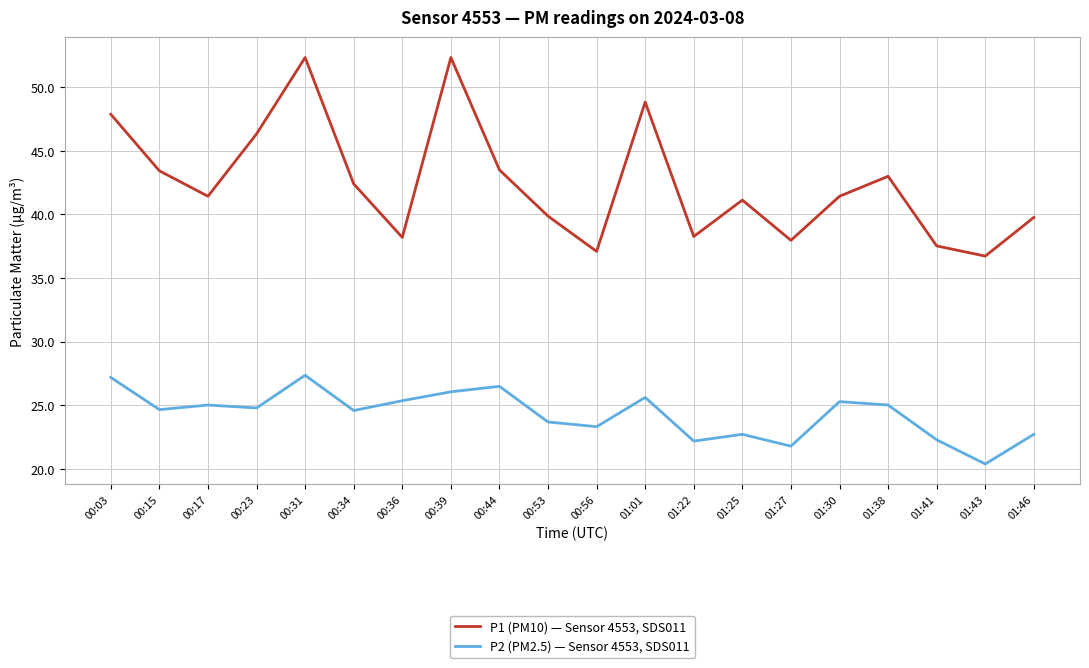

What is the sum of all P1 (PM10) — Sensor 4553, SDS011 values?

849.5